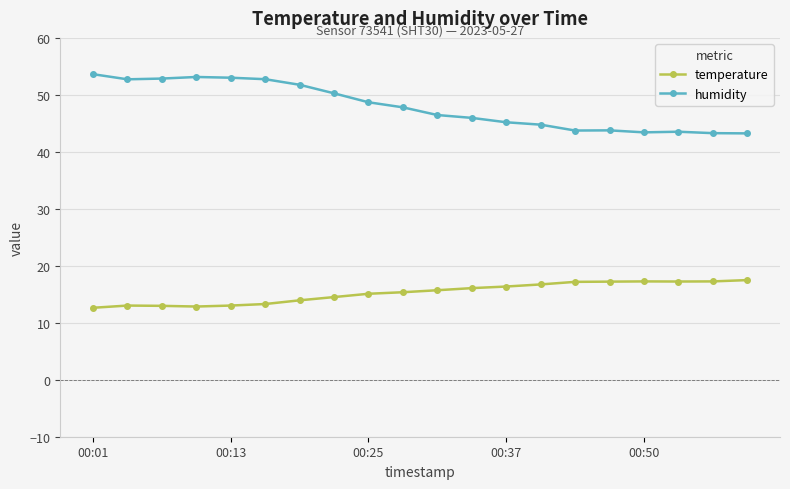

What are all the series names shown in the legend?

temperature, humidity